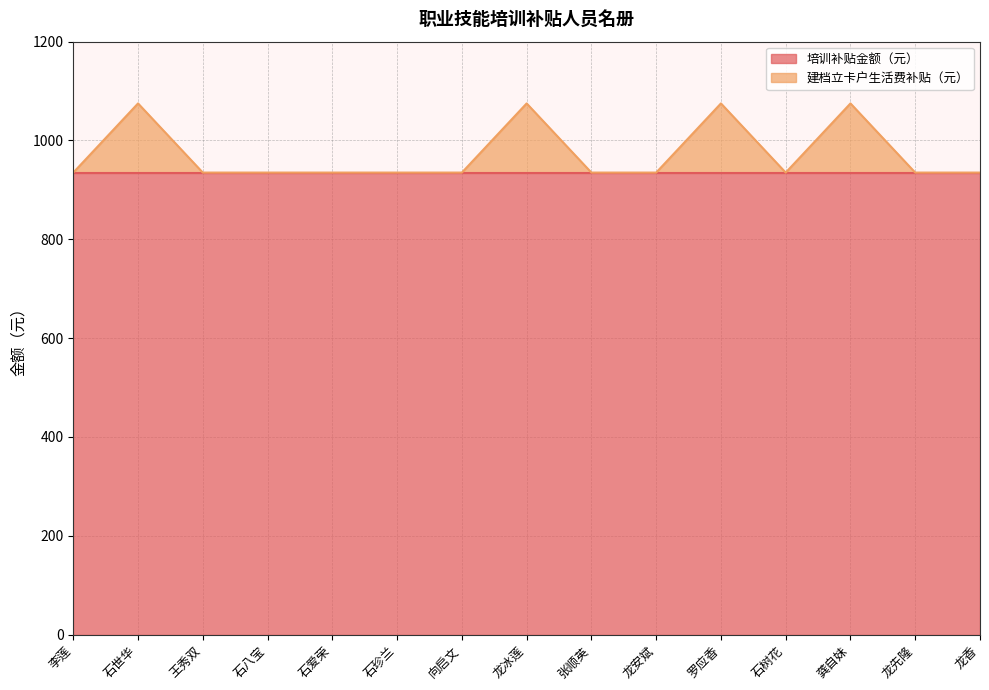

Does the chart display data point markers on the line(s)?

No